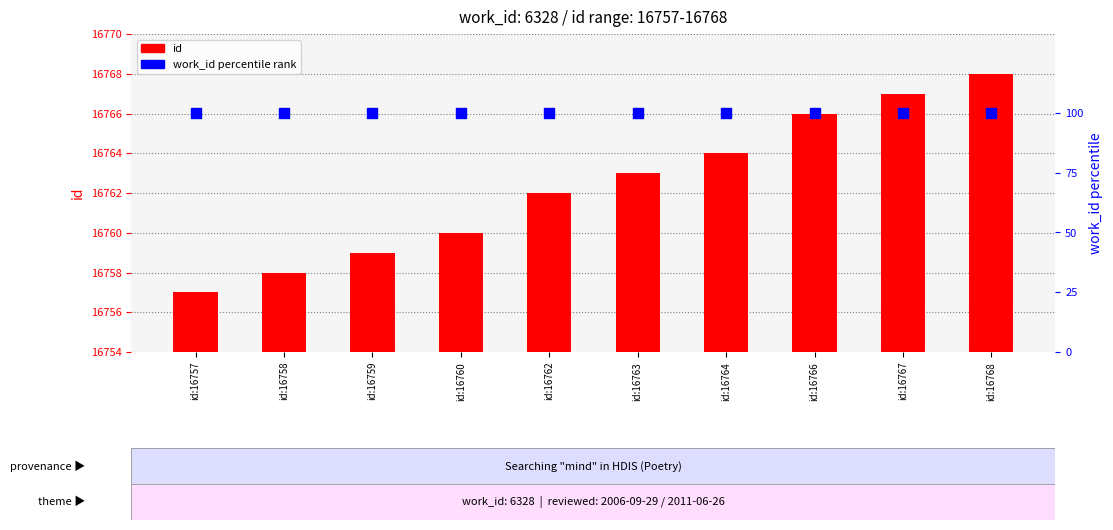

What is the total value across all series at id:16764?

16864